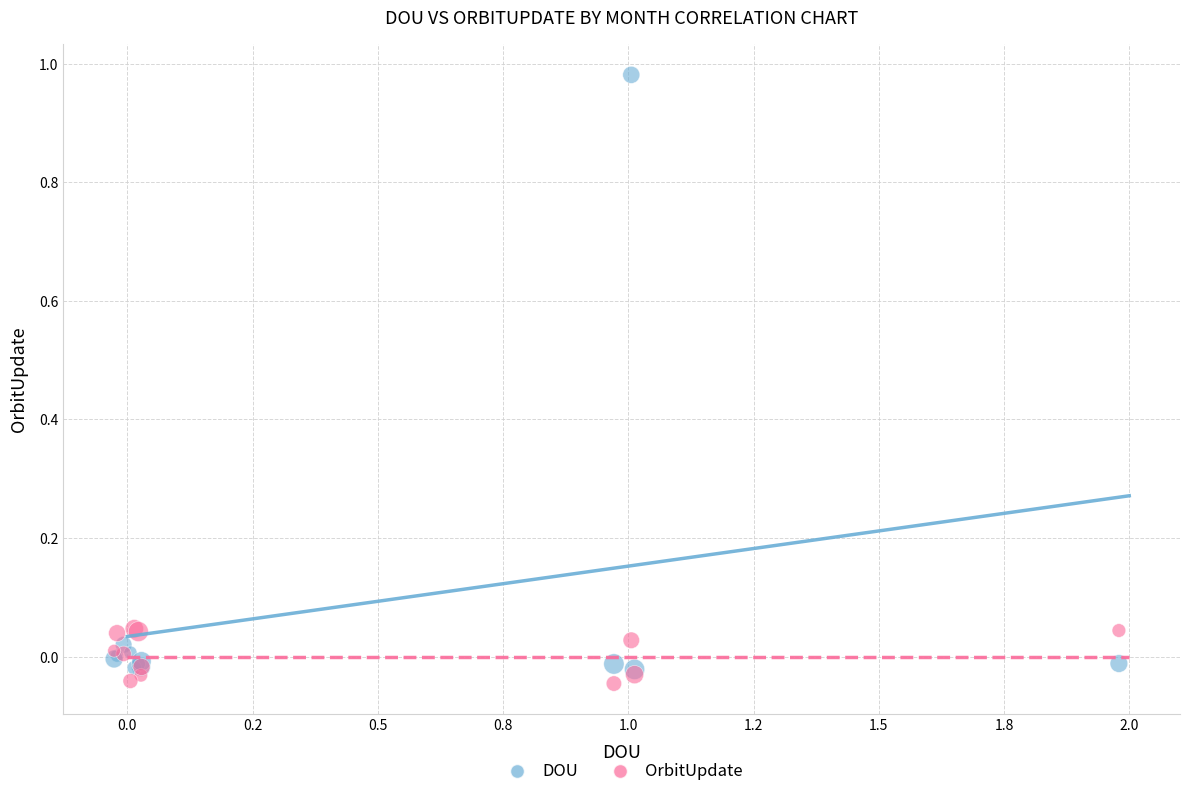

Which series contains the lowest Y value?

OrbitUpdate